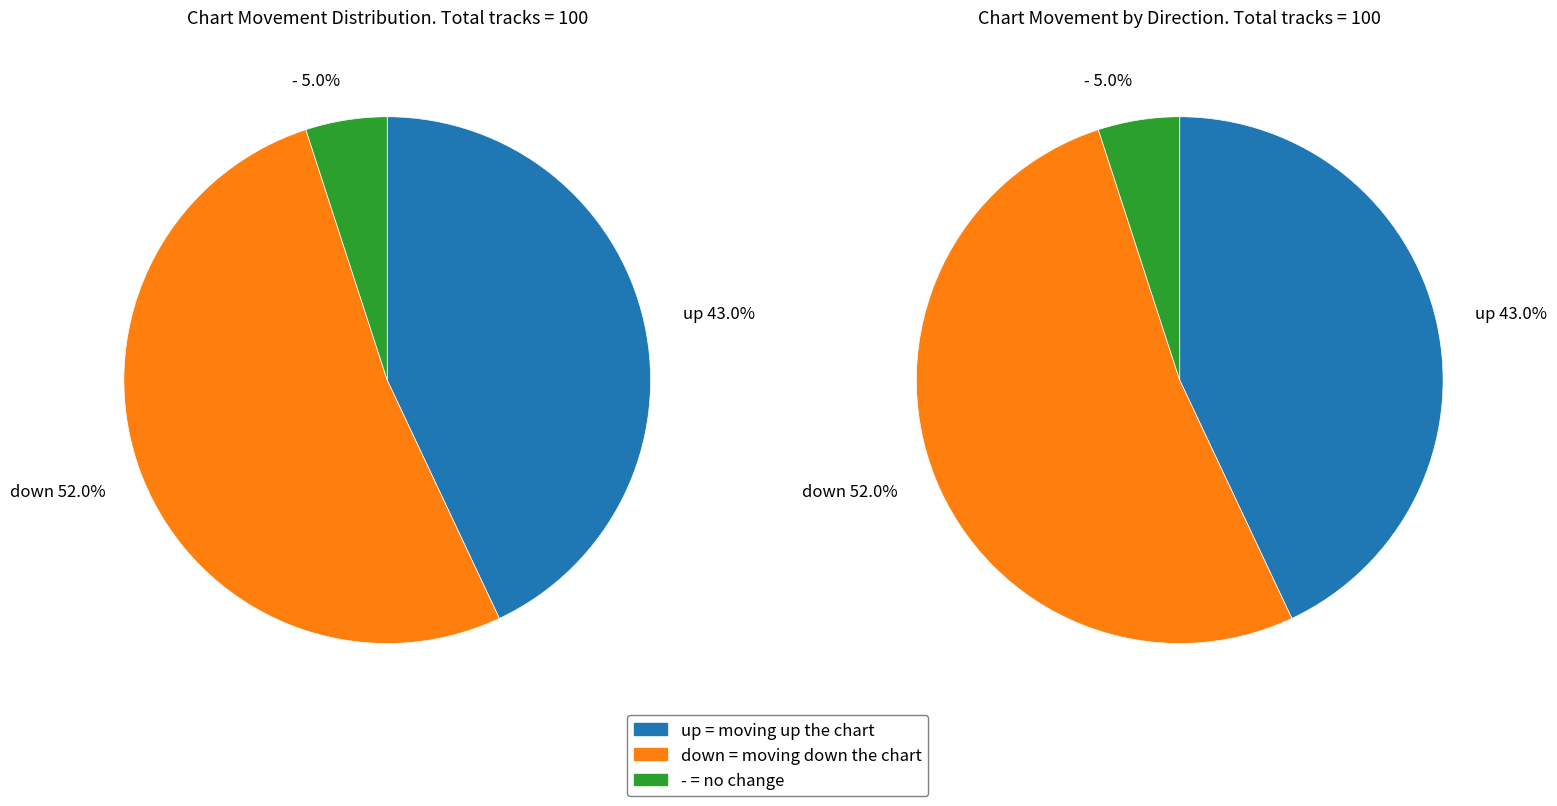

Which category has the biggest portion of the pie?

down